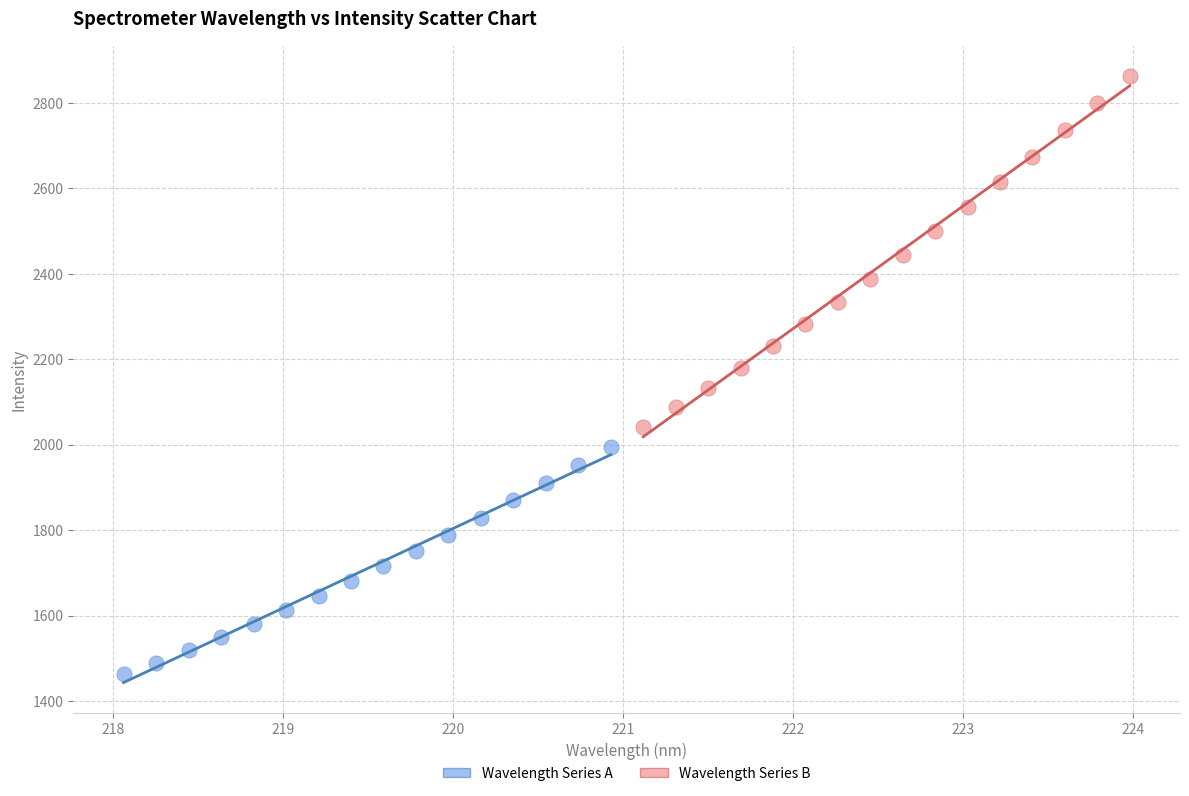

Which series reaches the maximum Y coordinate?

Wavelength Series B